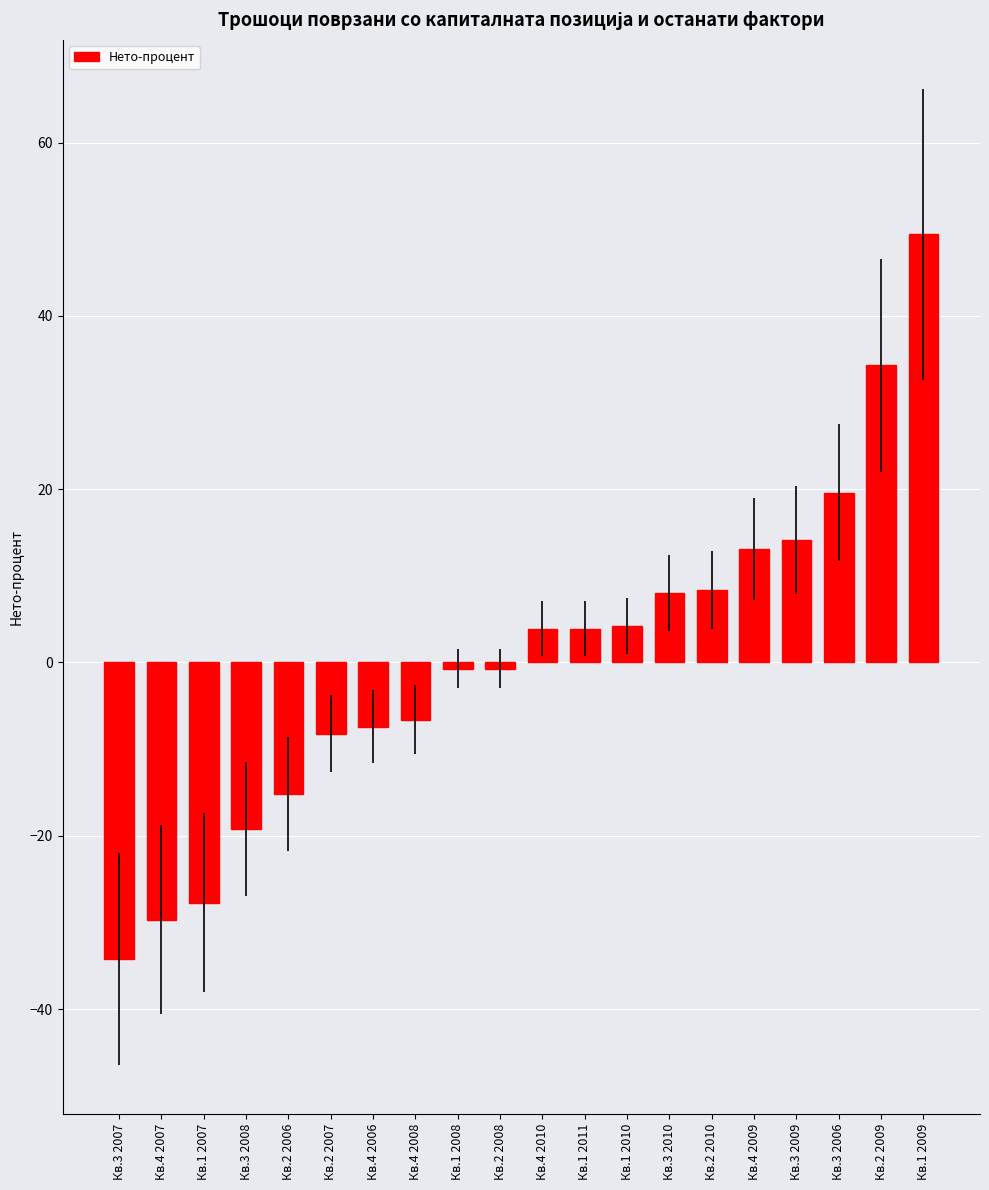

What is the smallest value displayed?

-34.2